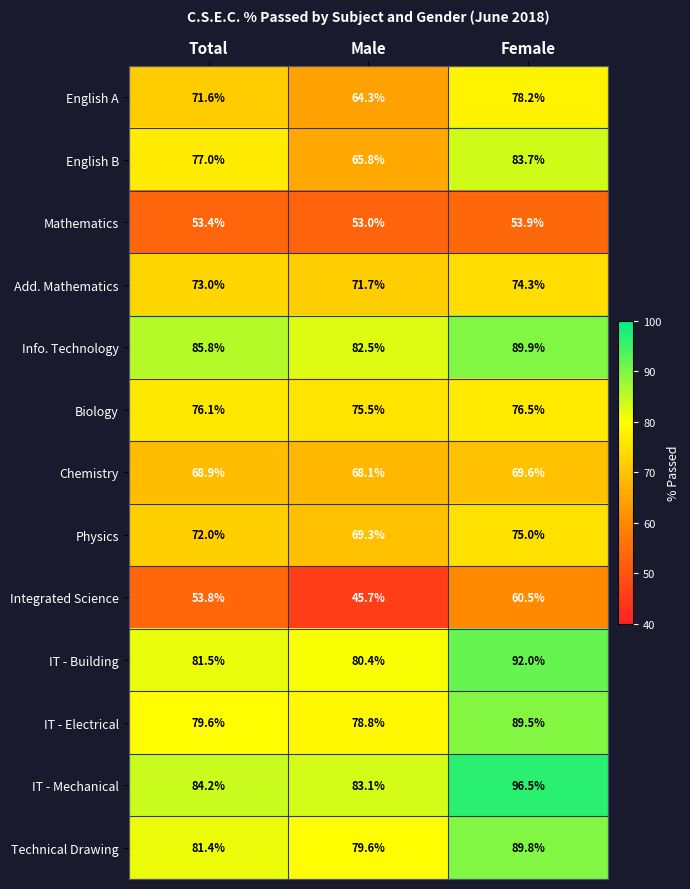

What is the average value of the English B series?

75.5